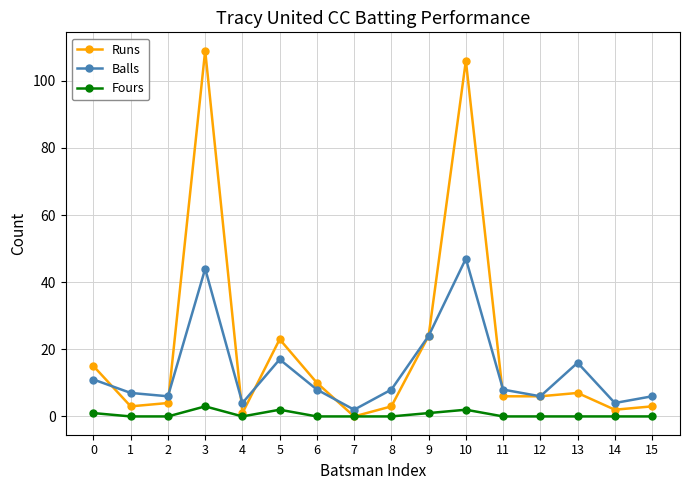

Which series has the largest total across all categories?

Runs